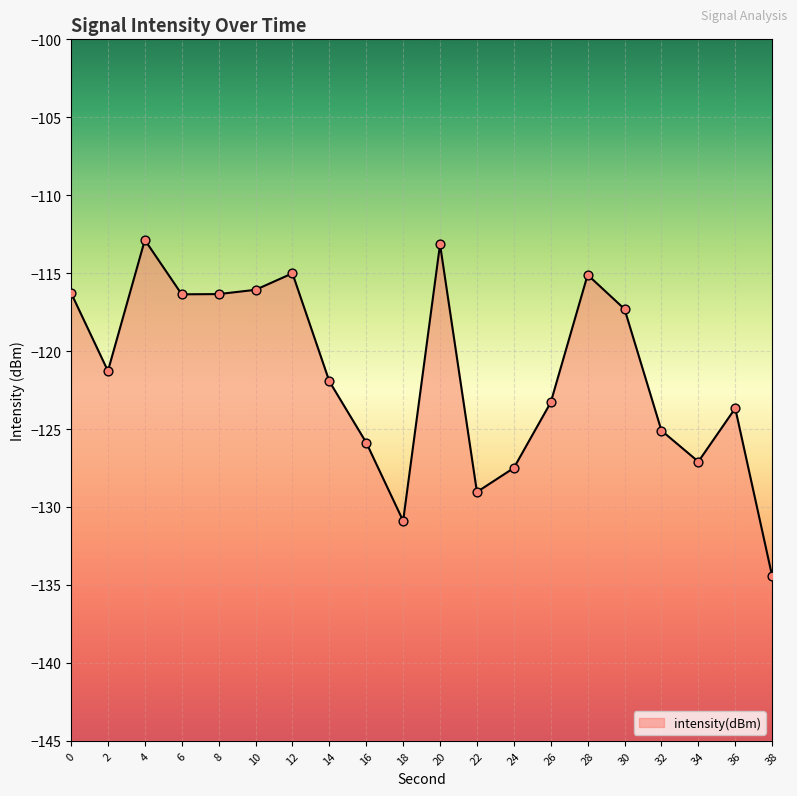

Between 38 and 34, which is larger?

34